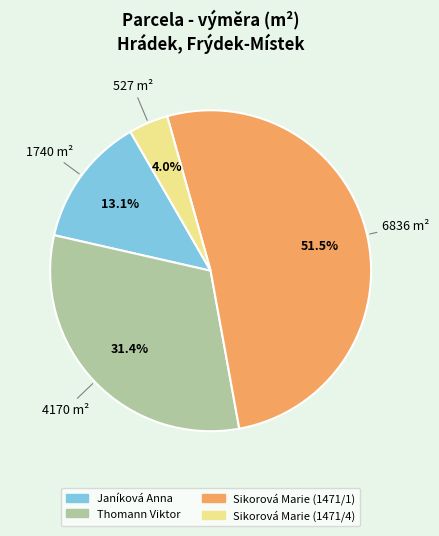

To the nearest percent, what percentage of the pie is Janíková Anna?

13%